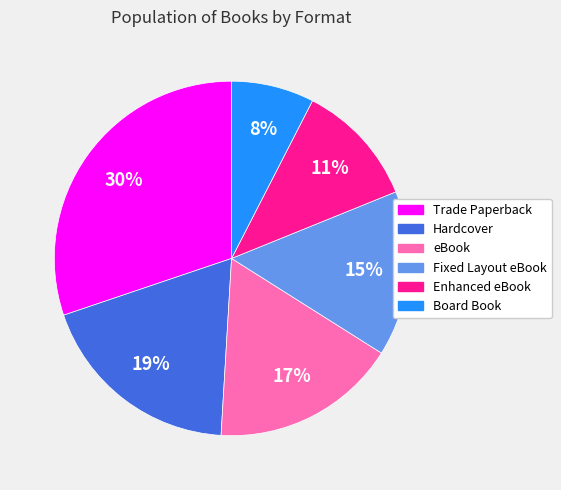

What is the ratio of the value at eBook to the value at Fixed Layout eBook?

1.1